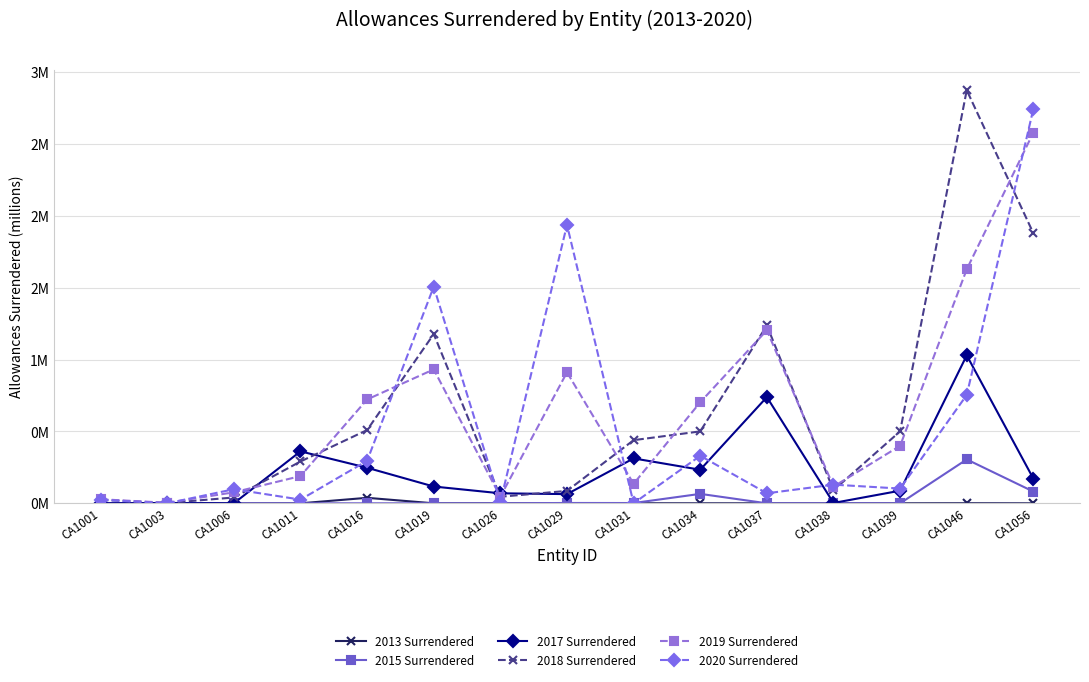

Reading left to right, transcribe all the data shown in this chart.

2013 Surrendered: 0.0	0.0	0.0	0.0	0.0	0.0	0.0	0.0	0.0	0.0	0.0	0.0	0.0	0.0	0.0
2015 Surrendered: 0.0	0.0	0.0	0.0	0.0	0.0	0.0	0.0	0.0	0.1	0.0	0.0	0.0	0.3	0.1
2017 Surrendered: 0.0	0.0	0.0	0.4	0.2	0.1	0.1	0.1	0.3	0.2	0.7	0.0	0.1	1.0	0.2
2018 Surrendered: 0.0	0.0	0.0	0.3	0.5	1.2	0.0	0.1	0.4	0.5	1.2	0.1	0.5	2.9	1.9
2019 Surrendered: 0.0	0.0	0.1	0.2	0.7	0.9	0.0	0.9	0.1	0.7	1.2	0.1	0.4	1.6	2.6
2020 Surrendered: 0.0	0.0	0.1	0.0	0.3	1.5	0.0	1.9	0.0	0.3	0.1	0.1	0.1	0.8	2.7